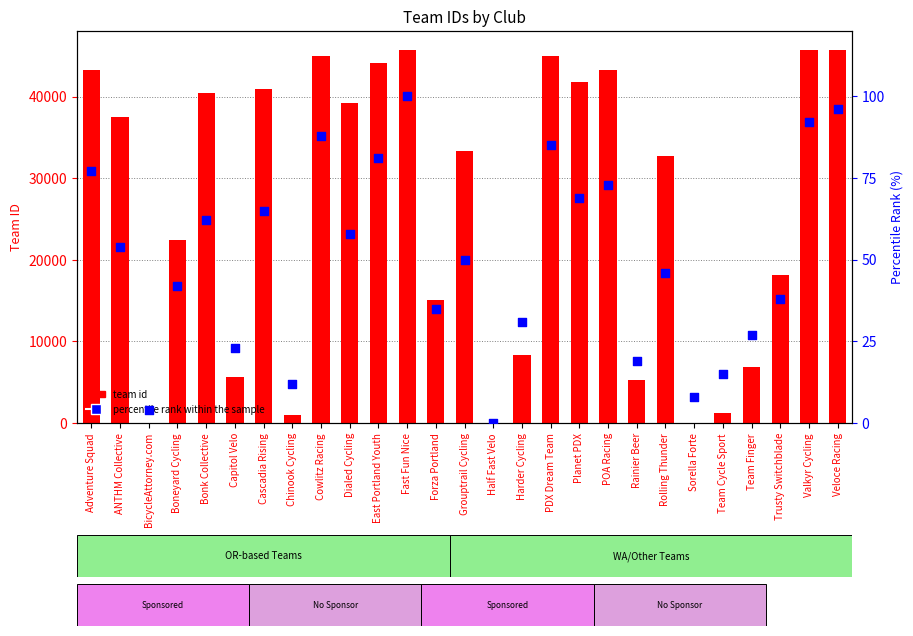

Which series reaches the maximum Y coordinate?

team id